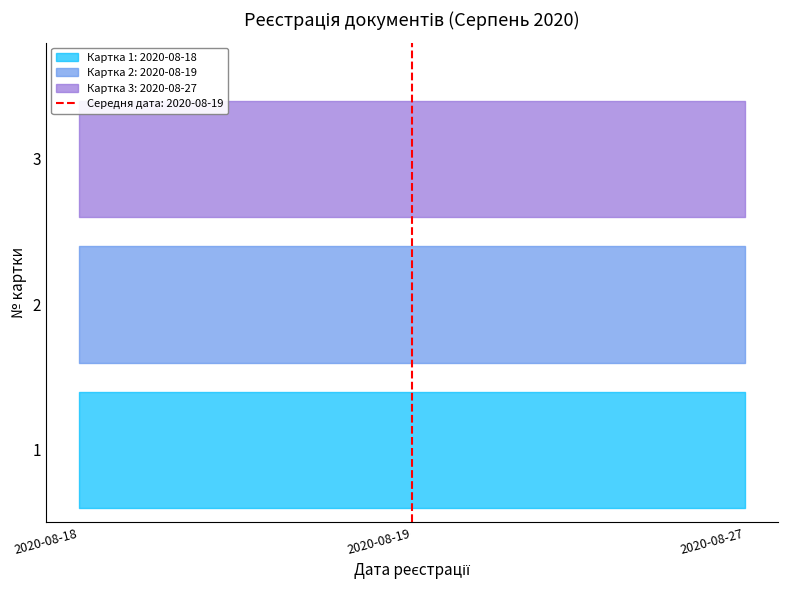

How many values exceed 2?

1